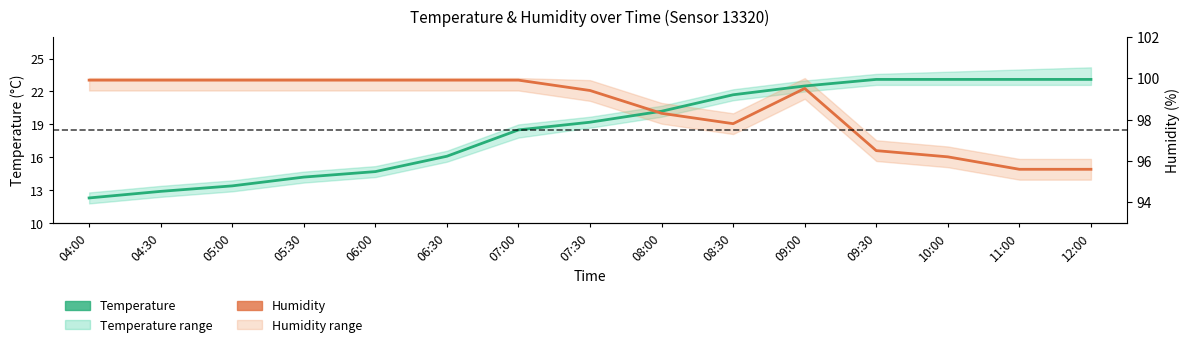

True or false: Temperature has a value of 23.1 at 11:00.

True